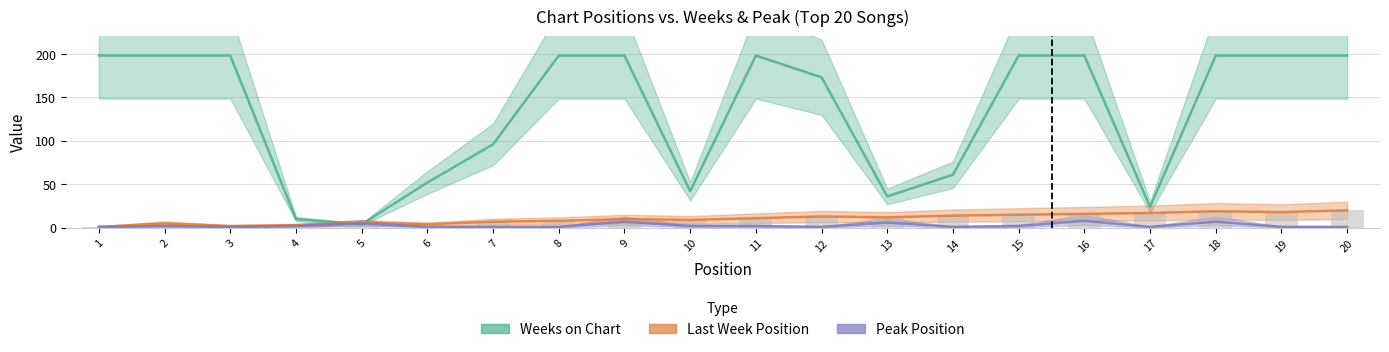

What is the total value across all series at 8?

207